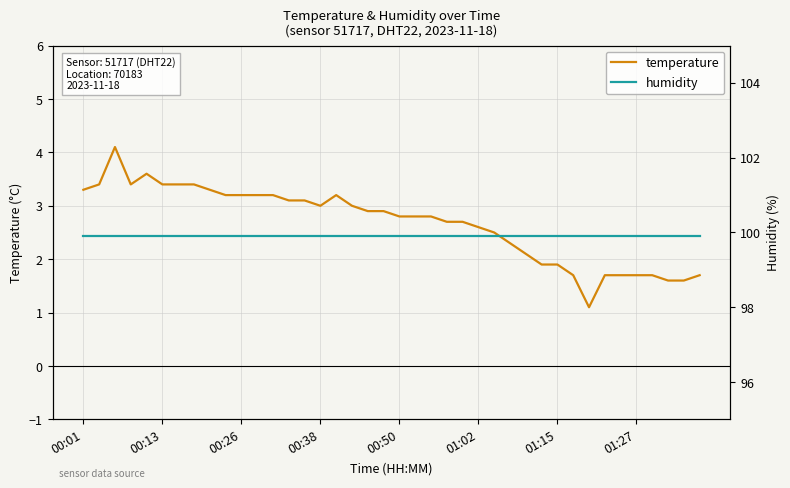

Reading left to right, what are all the values shown in this chart?

temperature: 3.3	3.4	4.1	3.4	3.6	3.4	3.4	3.4	3.3	3.2	3.2	3.2	3.2	3.1	3.1	3.0	3.2	3.0	2.9	2.9	2.8	2.8	2.8	2.7	2.7	2.6	2.5	2.3	2.1	1.9	1.9	1.7	1.1	1.7	1.7	1.7	1.7	1.6	1.6	1.7
humidity: 99.9	99.9	99.9	99.9	99.9	99.9	99.9	99.9	99.9	99.9	99.9	99.9	99.9	99.9	99.9	99.9	99.9	99.9	99.9	99.9	99.9	99.9	99.9	99.9	99.9	99.9	99.9	99.9	99.9	99.9	99.9	99.9	99.9	99.9	99.9	99.9	99.9	99.9	99.9	99.9